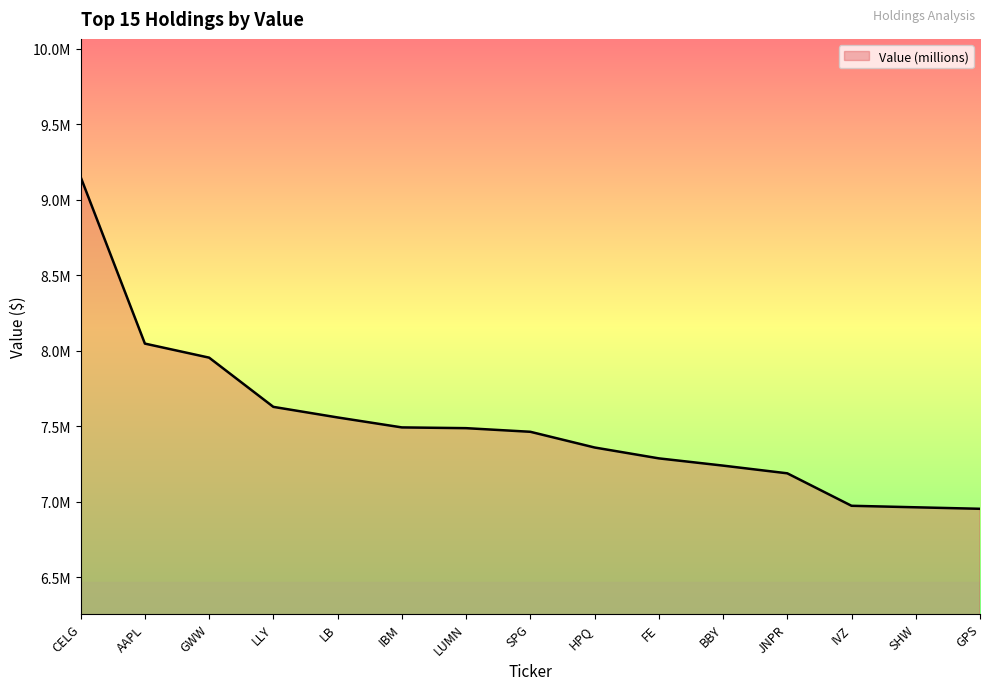

Reading left to right, extract all data points from this chart.

CELG=9149000	AAPL=8046000	GWW=7953000	LLY=7627000	LB=7557000	IBM=7491000	LUMN=7486000	SPG=7462000	HPQ=7358000	FE=7286000	BBY=7238000	JNPR=7187000	IVZ=6972000	SHW=6962000	GPS=6952000